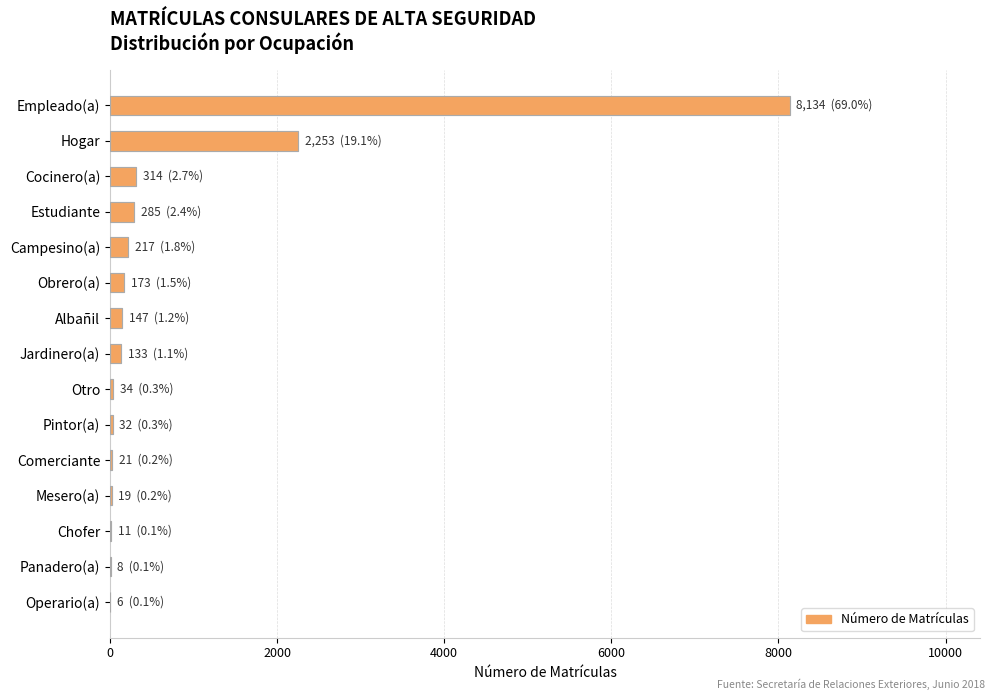

Which category has the highest value across all series?

Empleado(a)